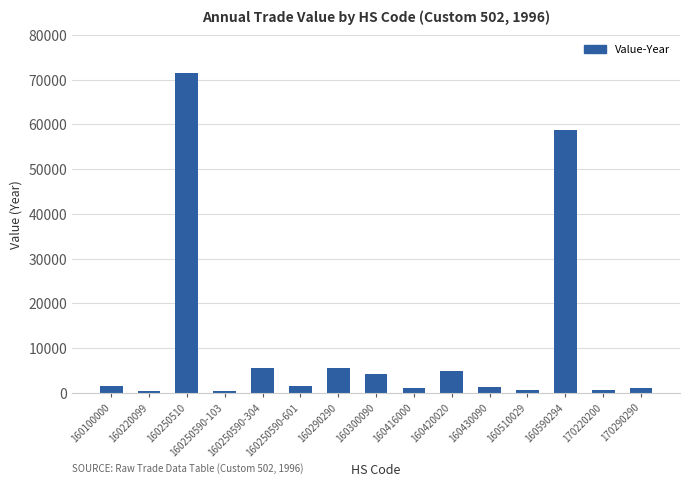

Count the number of categories in the chart.

15